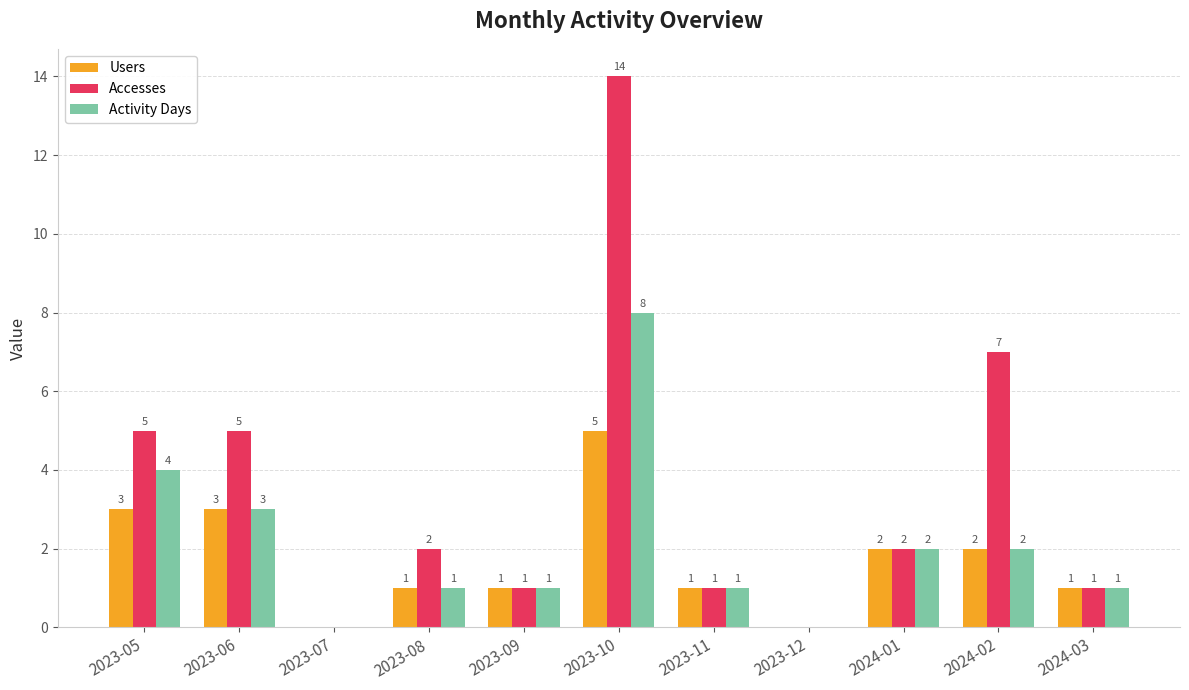

Which series has the widest spread of values?

Accesses